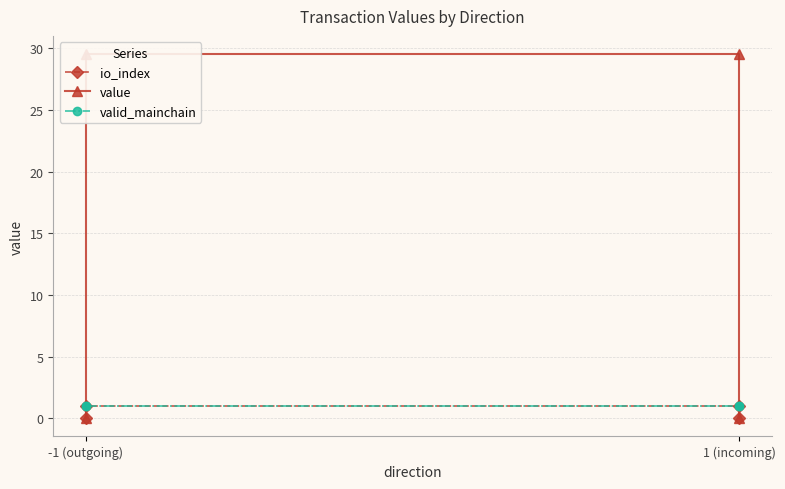

At which category is the sum across all series the highest?

-1 (outgoing)